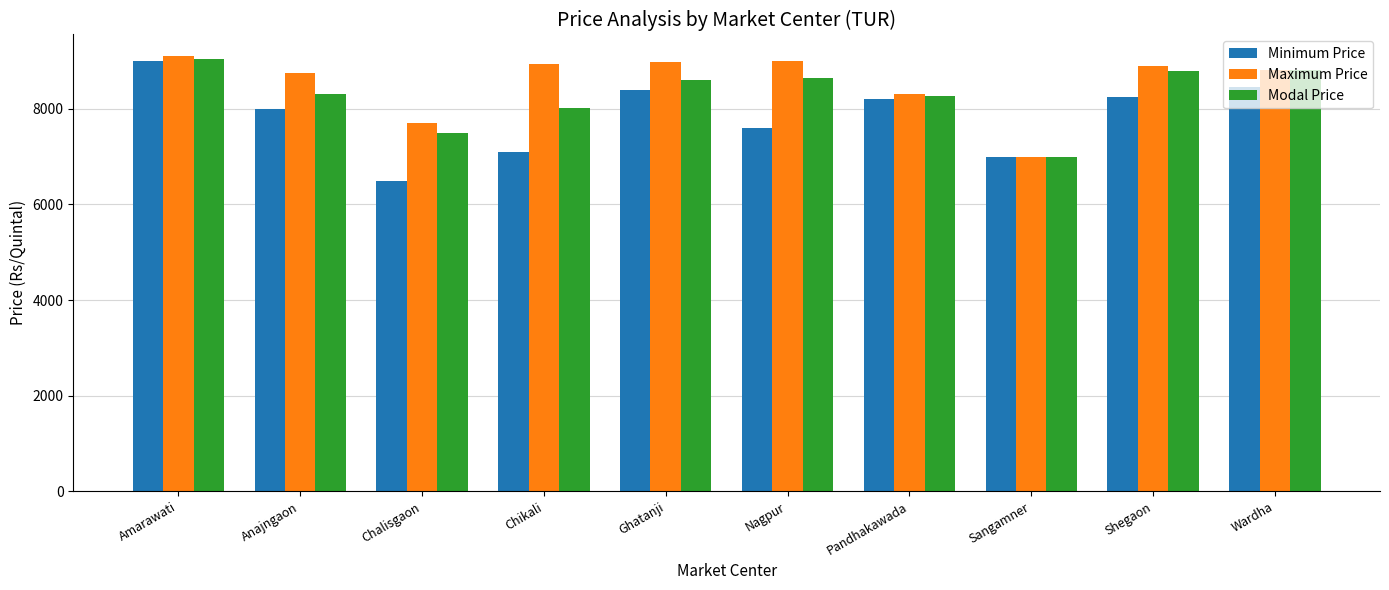

True or false: Maximum Price has a value of 5121 at Anajngaon.

False